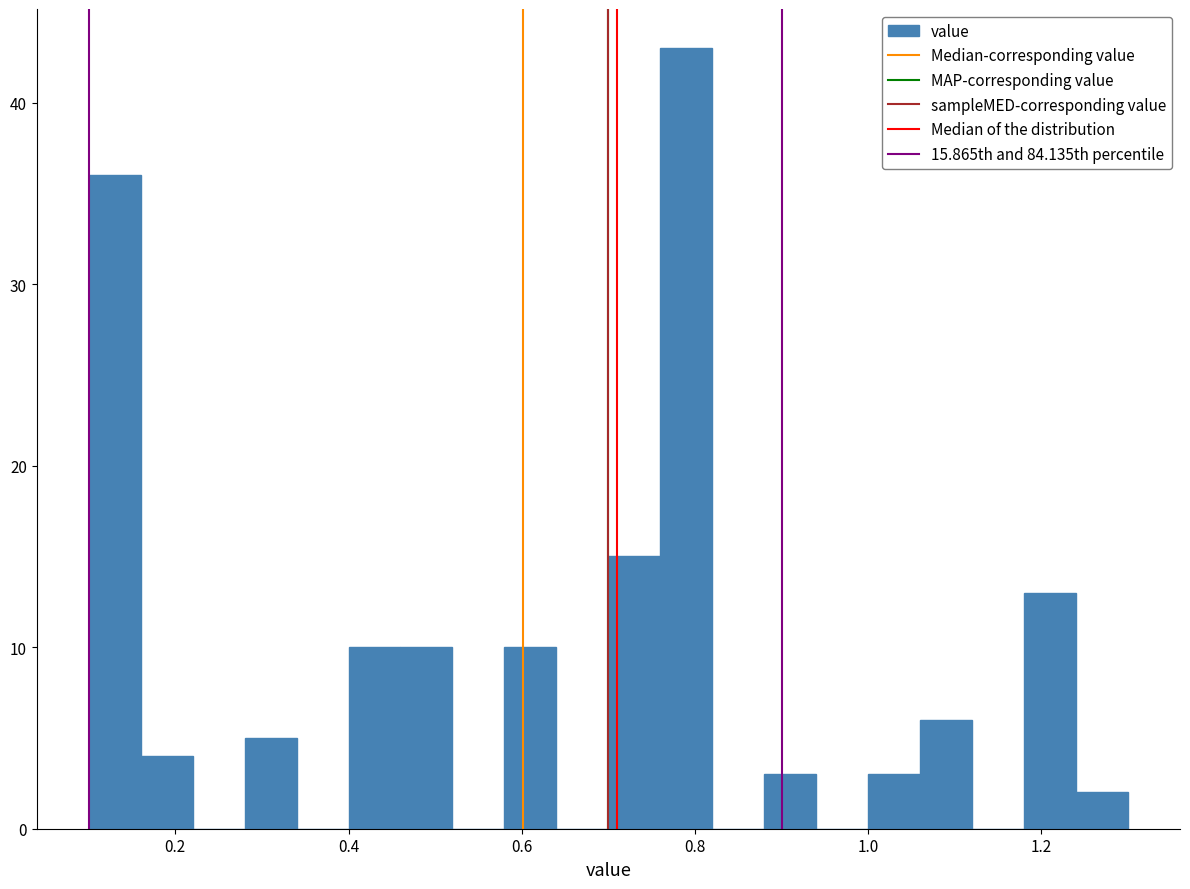

Around what value on the x-axis is the tallest bar? Give the approximate position of its centre, as read against the axis.

0.80